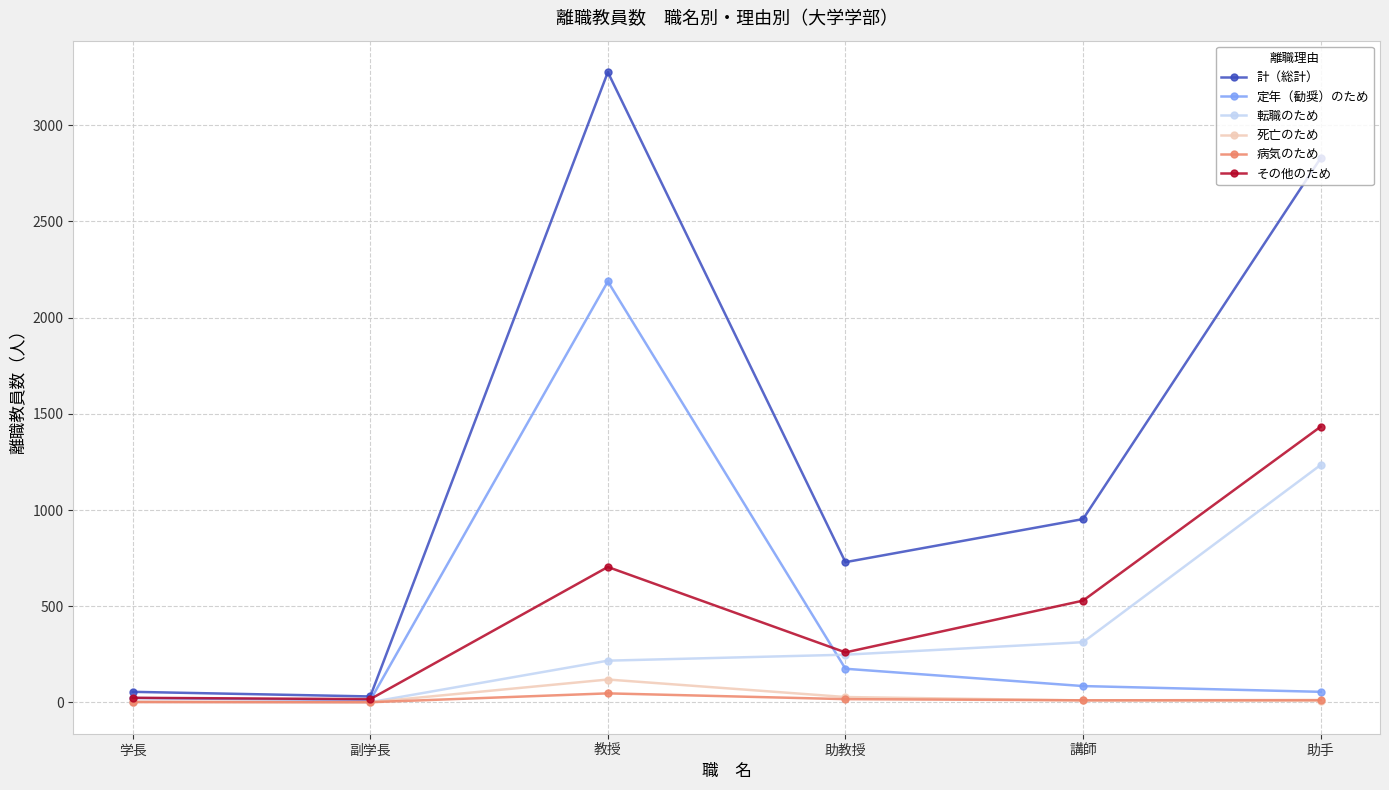

Which series has the largest total across all categories?

計（総計）